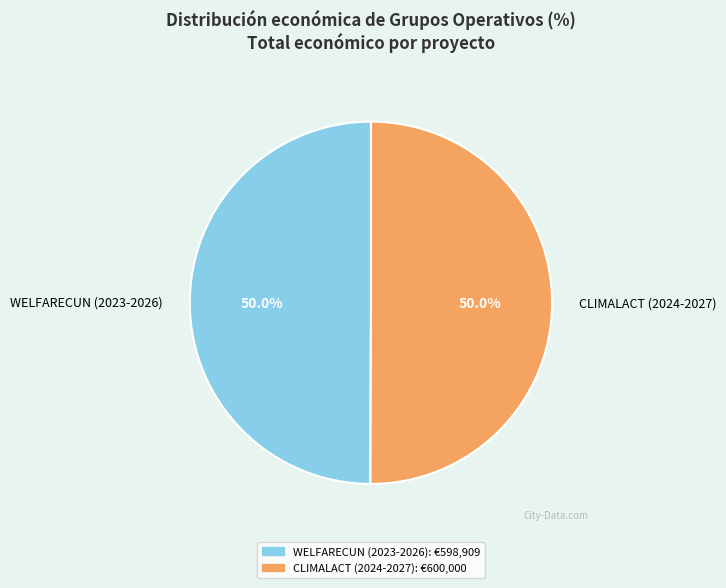

True or false: CLIMALACT (2024-2027) accounts for 50% of the total.

True